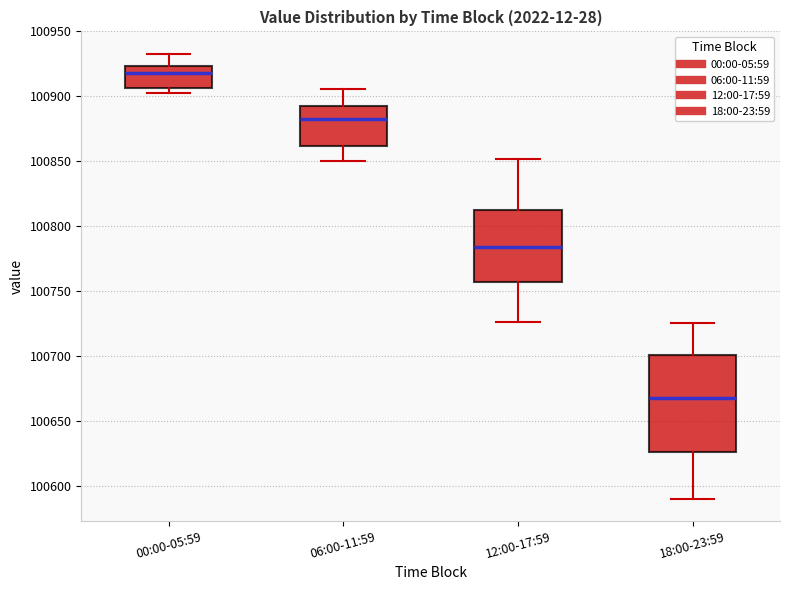

Where does the lower whisker of the box for 18:00-23:59 end on the y-axis? The values are not printed on the chart, so give them approximately, as read against the axis.

100590